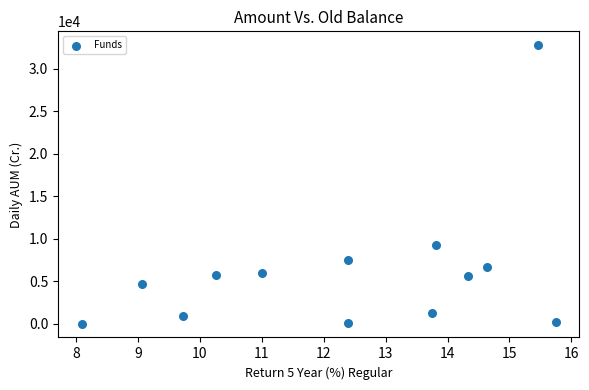

What Y value in the scatter plot is closest to 16382?

9237.0